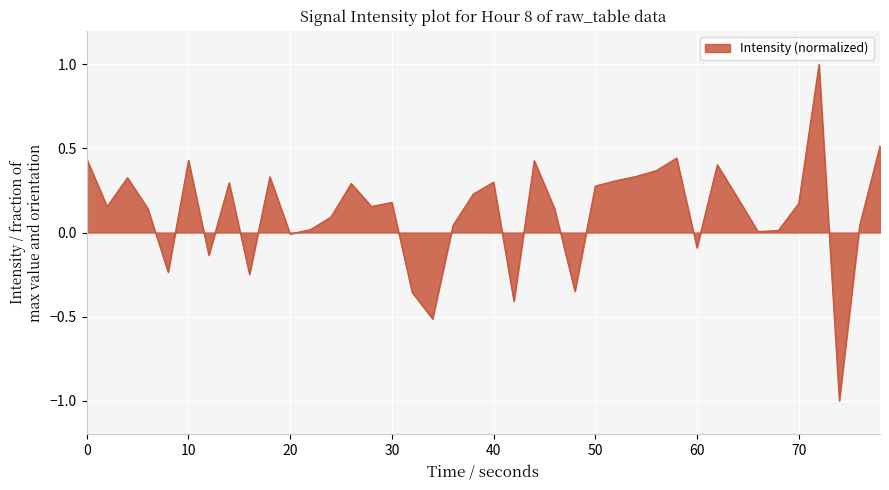

What is the minimum value shown in the chart?

-1.0